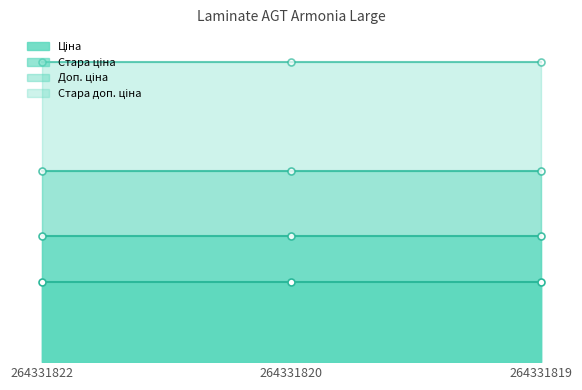

What is the minimum value for Стара доп. ціна?

1389.5